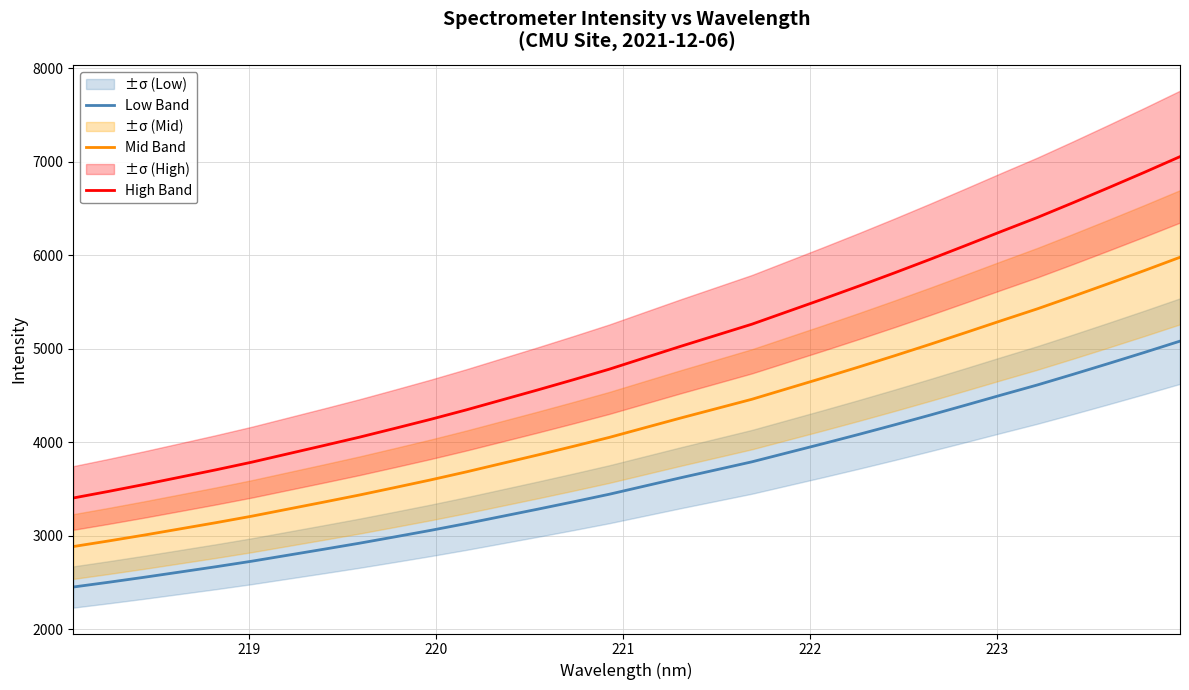

Is this an area chart (filled region under the line)?

No